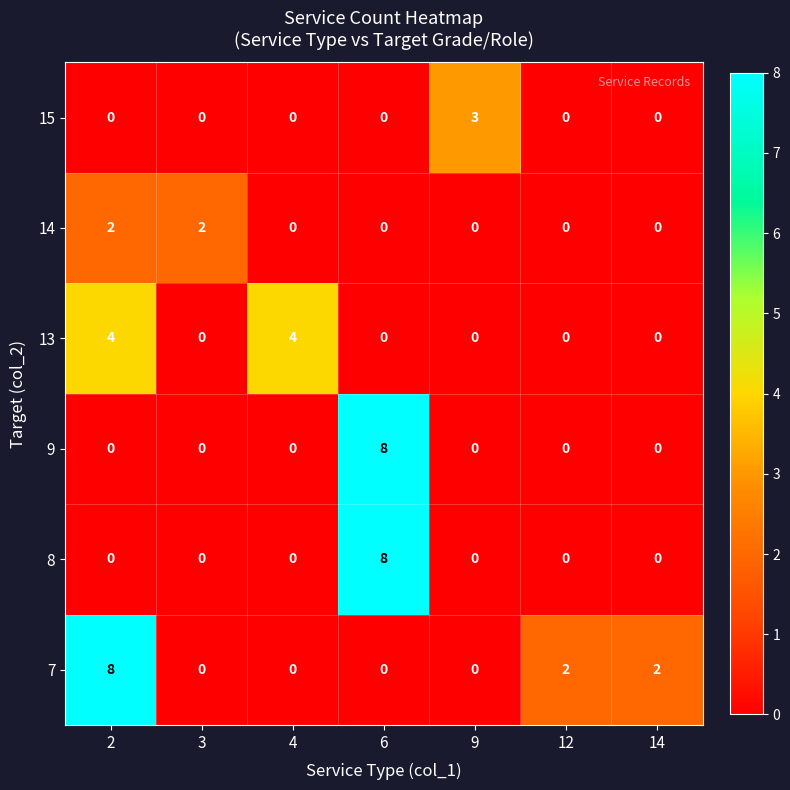

At which category is the sum across all series the highest?

6